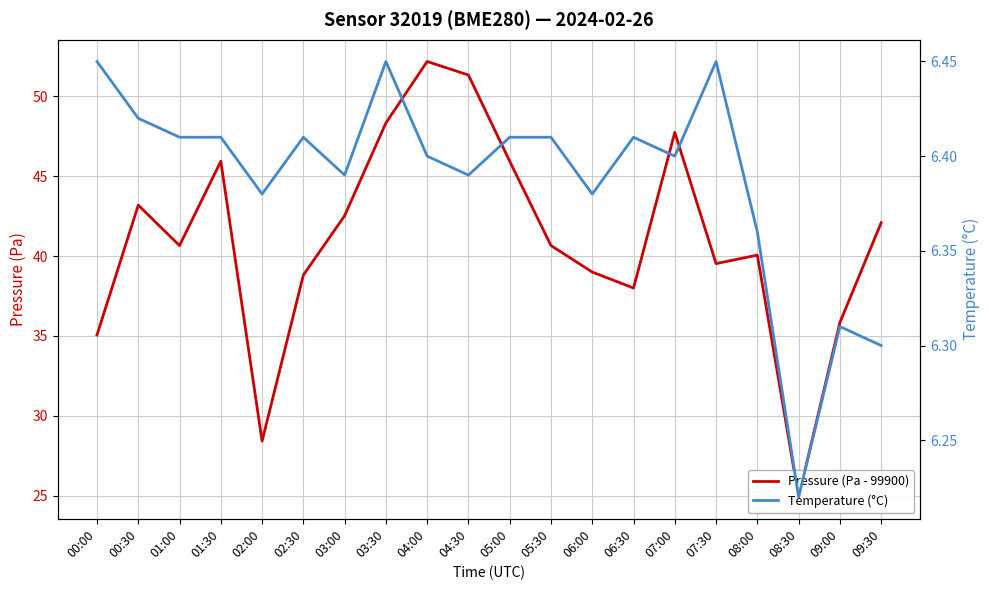

True or false: Pressure (Pa - 99900) has more than 0 interior local peaks.

True